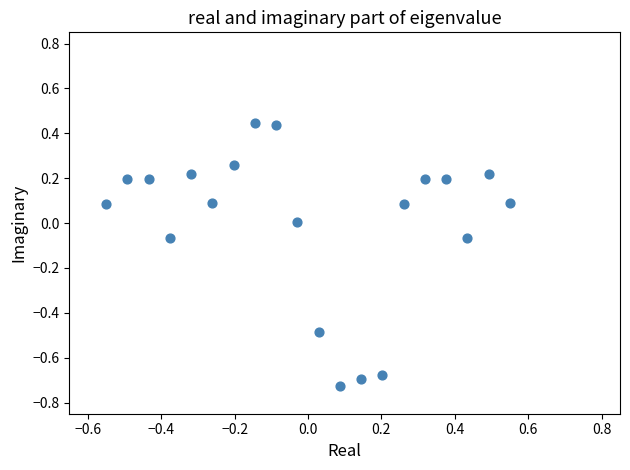

What is the range of Y values (max minus min)?

1.2